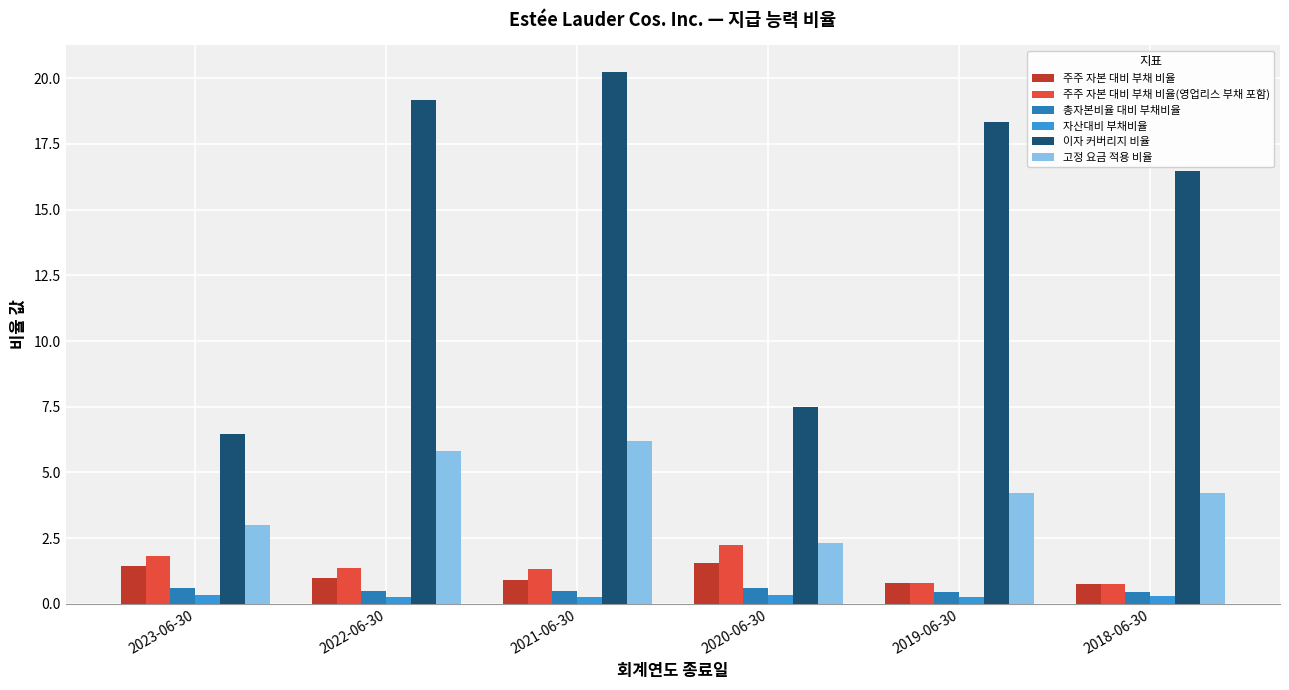

Does the chart contain stacked bars?

No